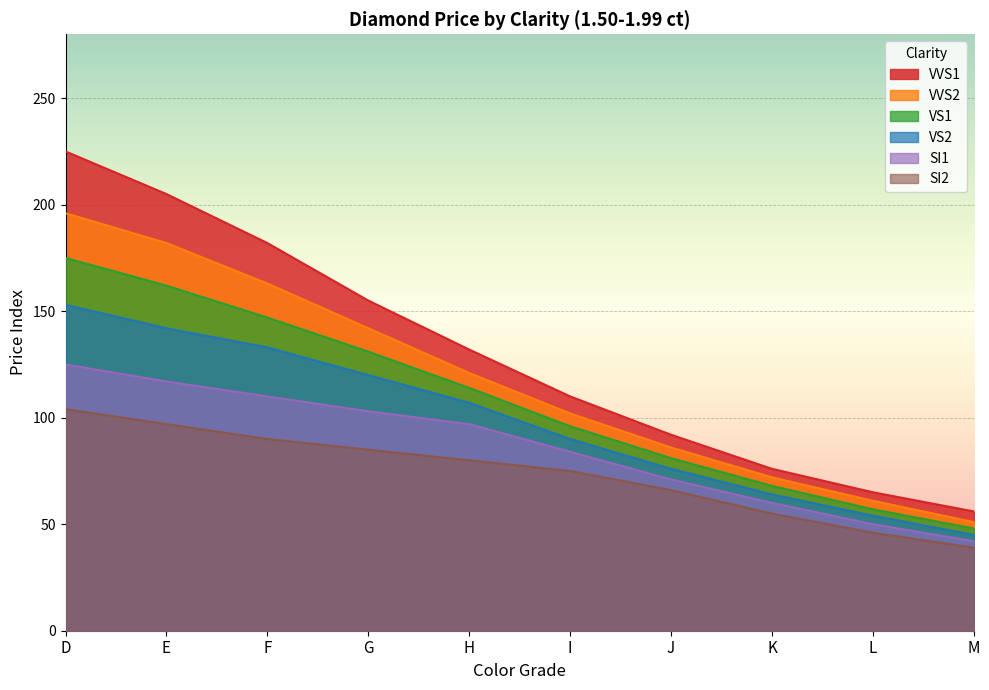

The value of VVS1 at J is 92. True or false?

True